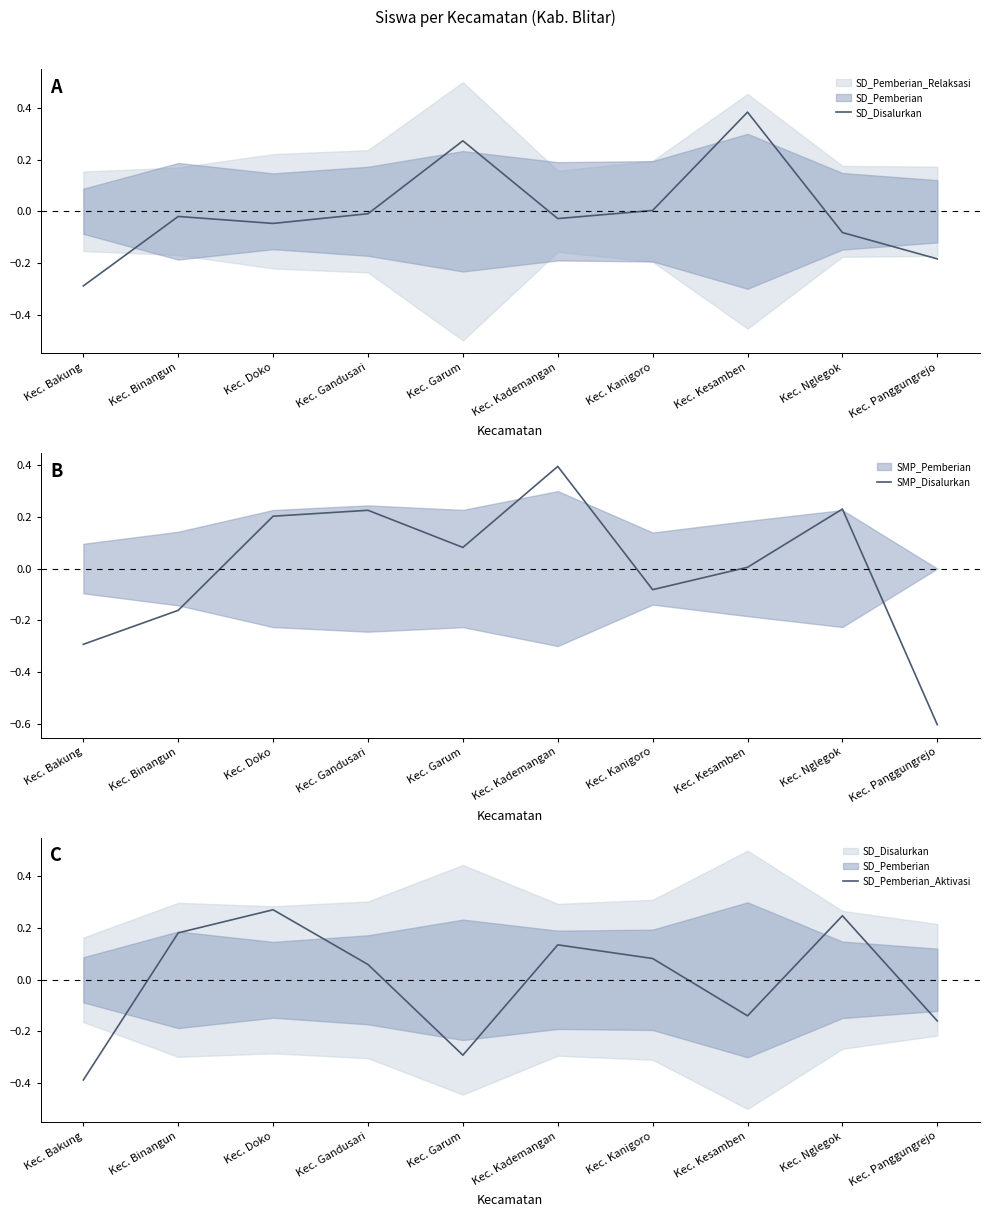

The SD_Disalurkan series shows -0.1 at Kec. Doko. True or false?

False